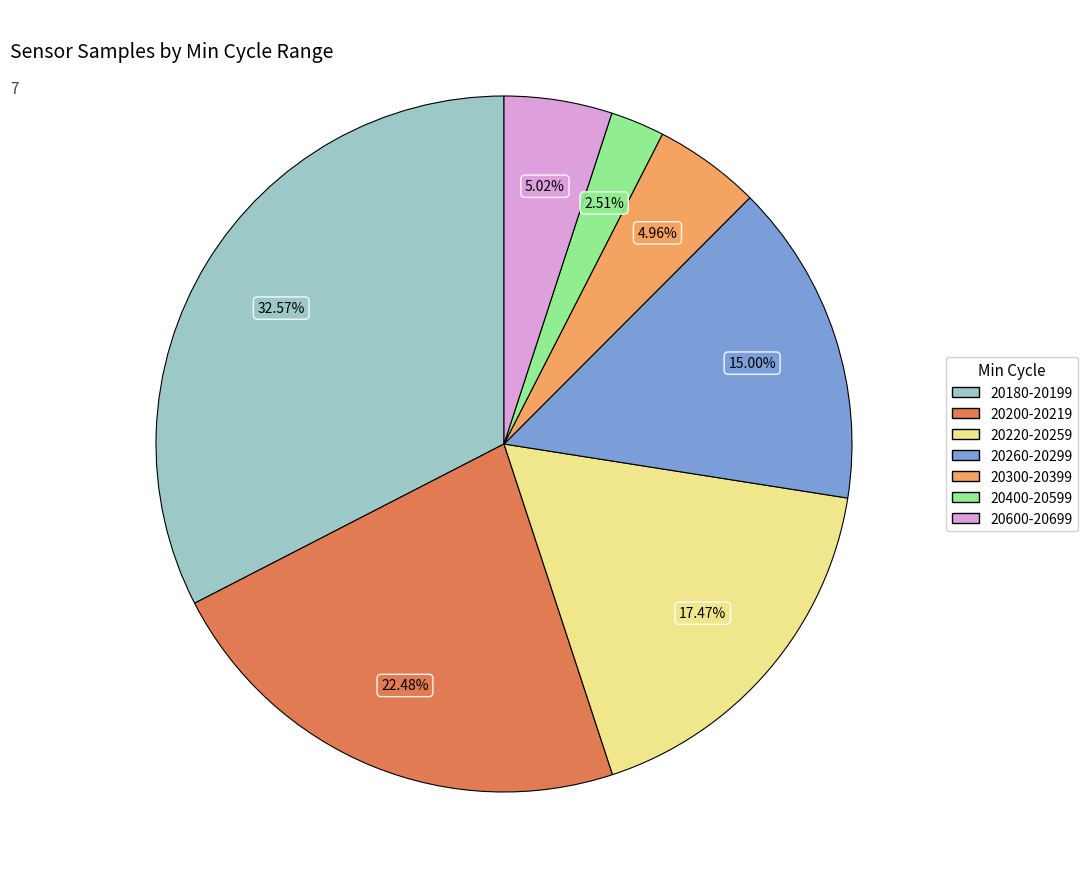

Is there any slice that represents more than half of the pie?

No